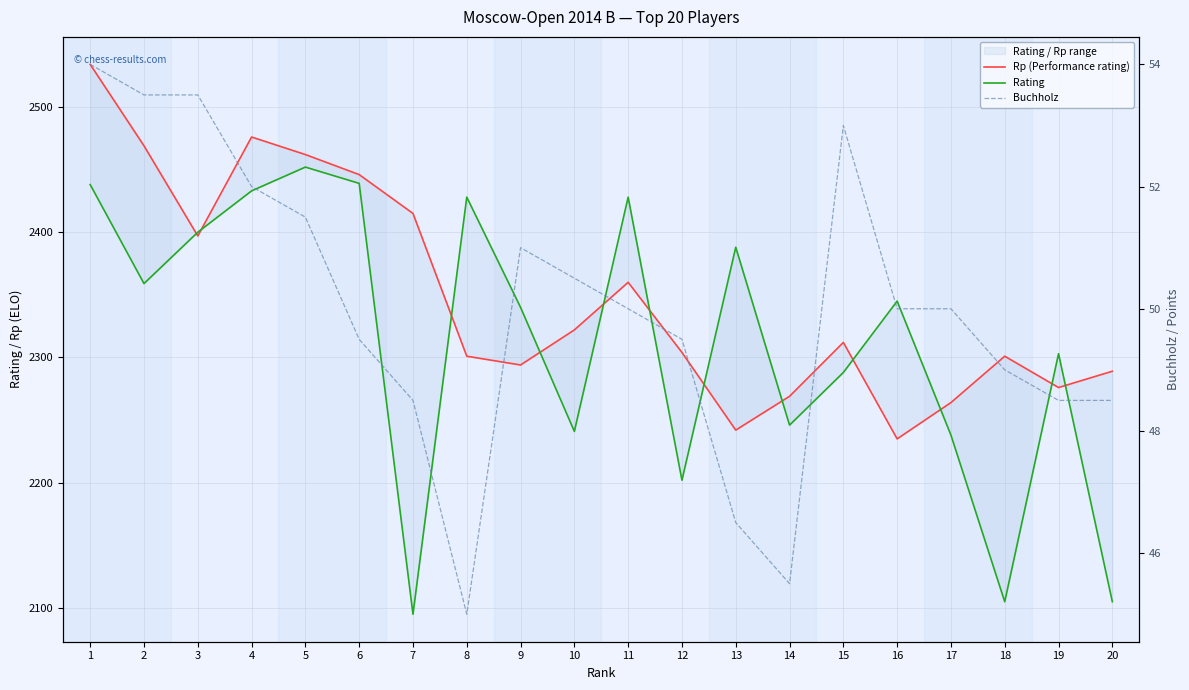

List the labels in order of Rp (Performance rating) value, smallest first.

16, 13, 17, 14, 19, 20, 9, 8, 18, 12, 15, 10, 11, 3, 7, 6, 5, 2, 4, 1